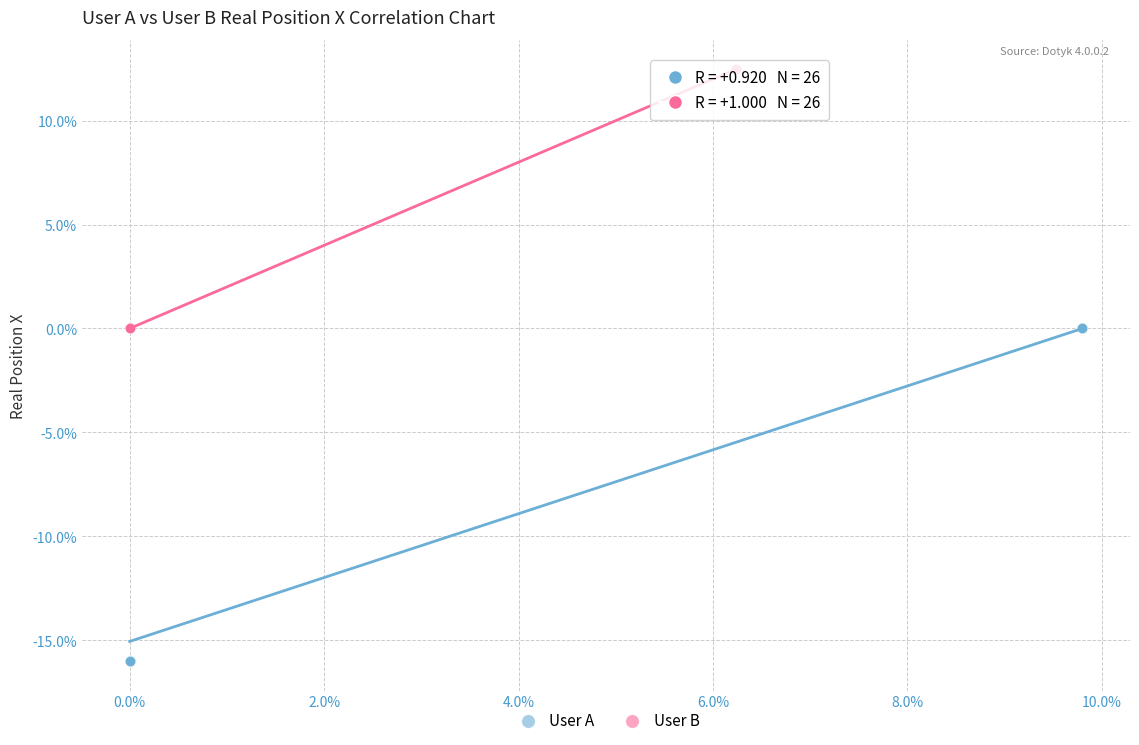

Which series reaches the maximum Y coordinate?

User B